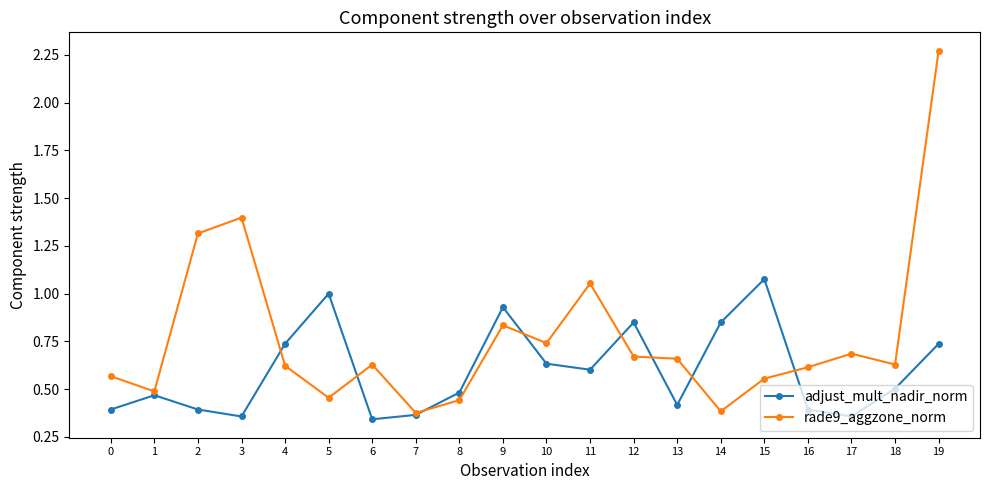

How many interior local valleys does the adjust_mult_nadir_norm series have?

5